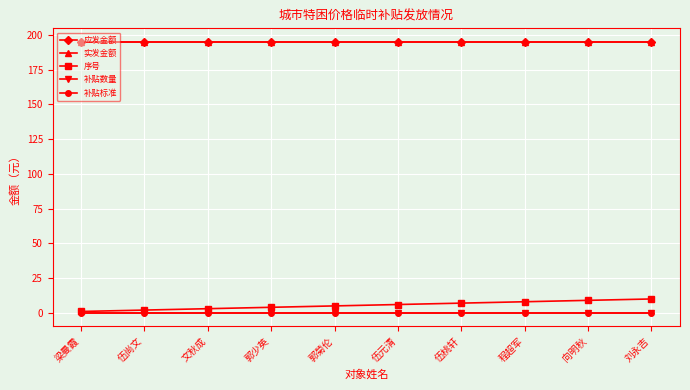

What is the spread (max minus min) of values at 程超军?

195